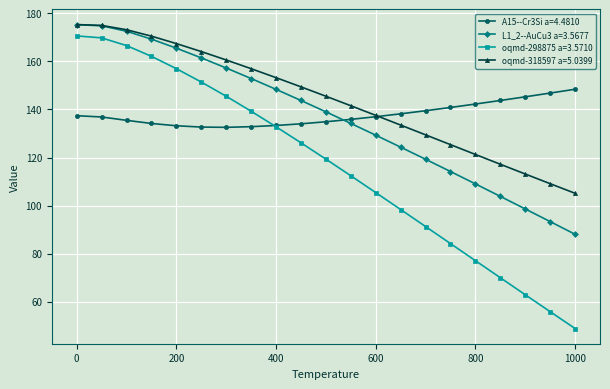

Which series has the largest range (max minus min)?

oqmd-298875 a=3.5710